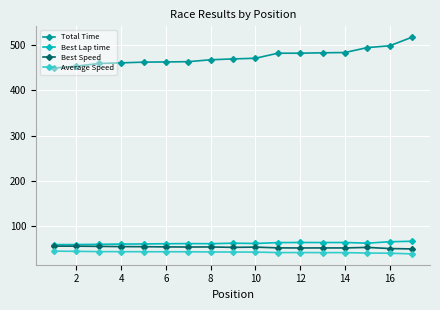

Which series has the largest total across all categories?

Total Time